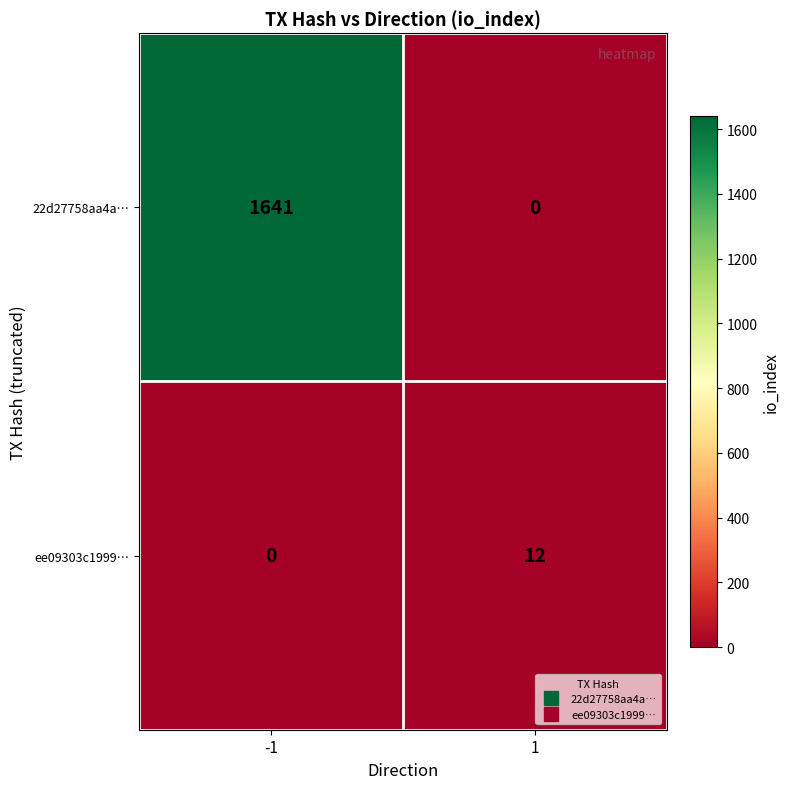

Rank the series by their average value, from highest to lowest.

22d27758aa4a…, ee09303c1999…